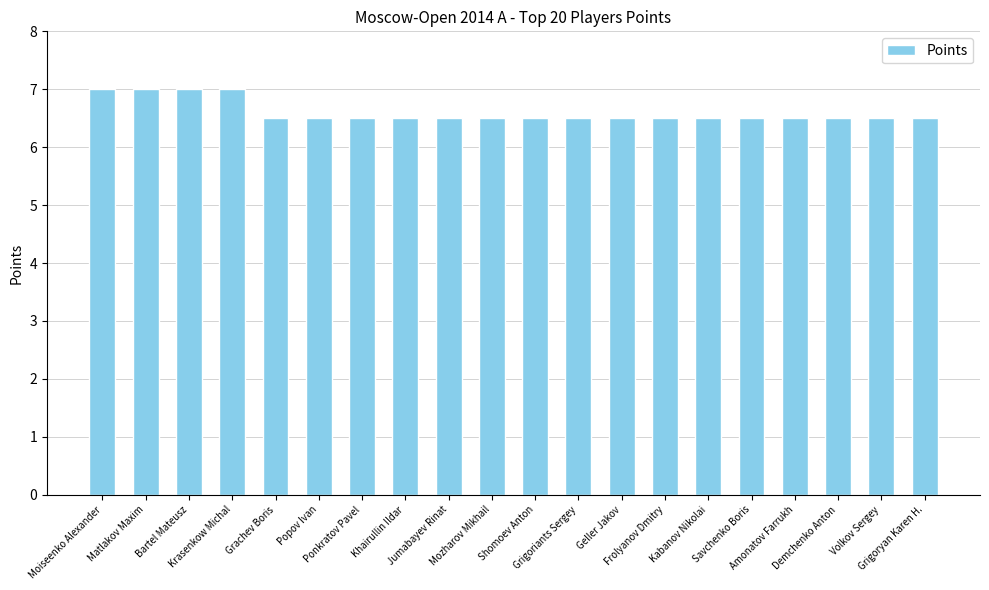

What is the maximum value shown in the chart?

7.0